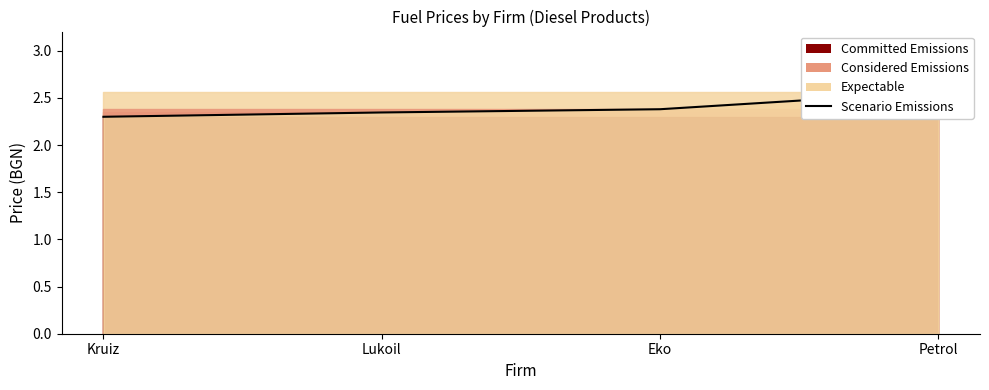

Which label corresponds to the largest value in the chart?

Petrol